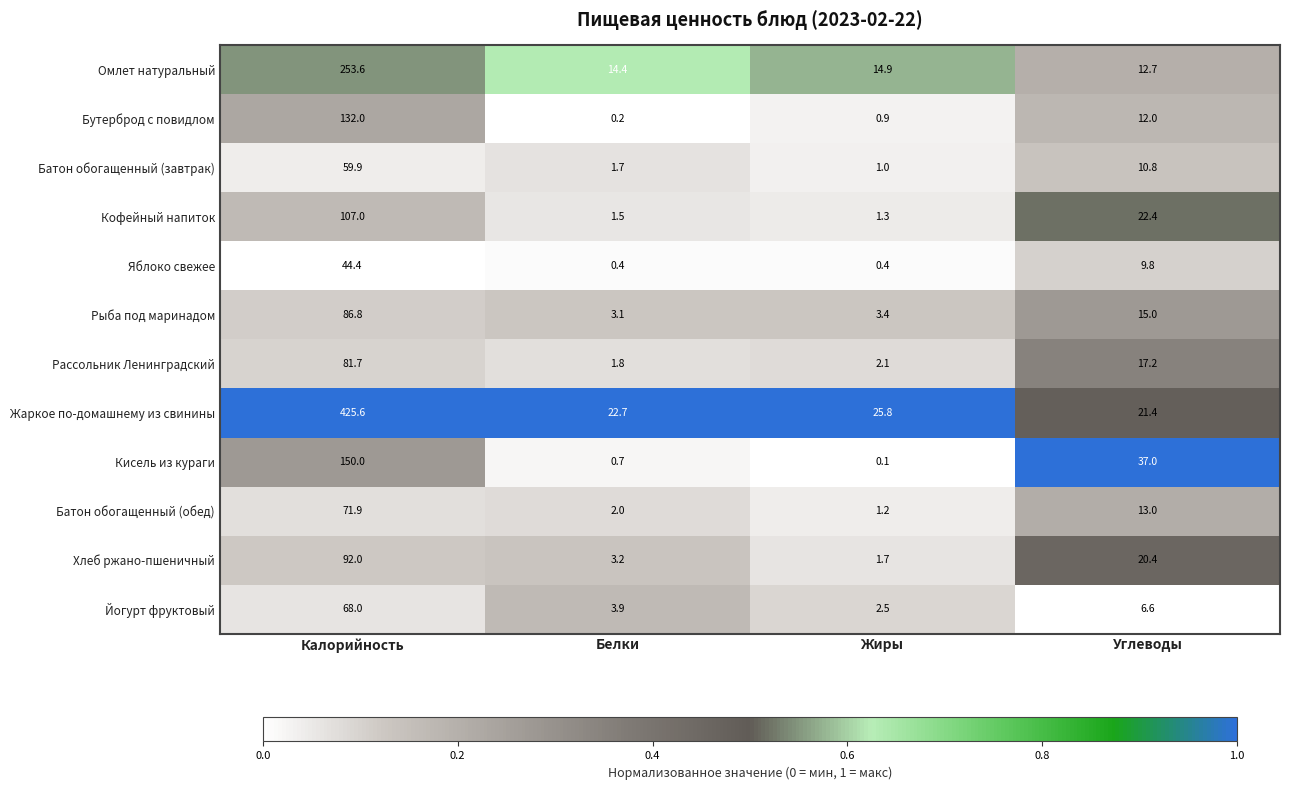

What is the total value across all series at Углеводы?

198.3